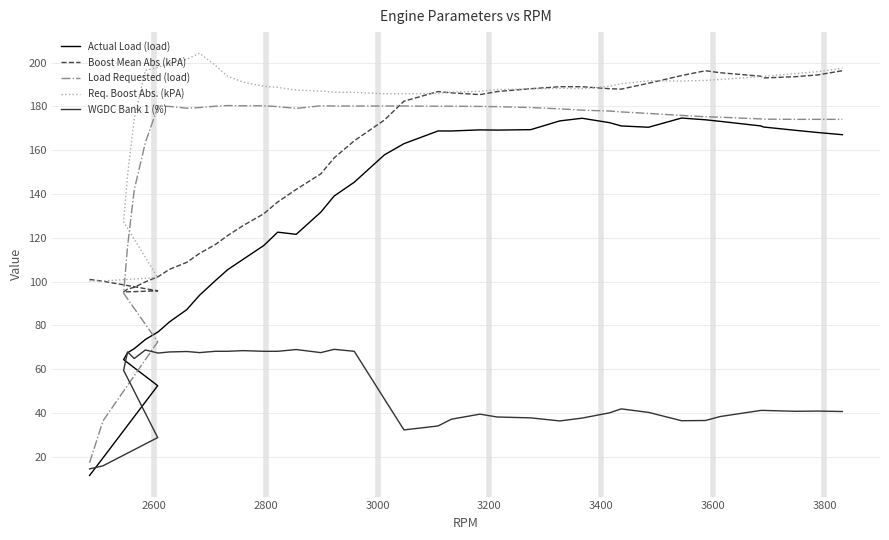

How many lines are shown in the chart?

5